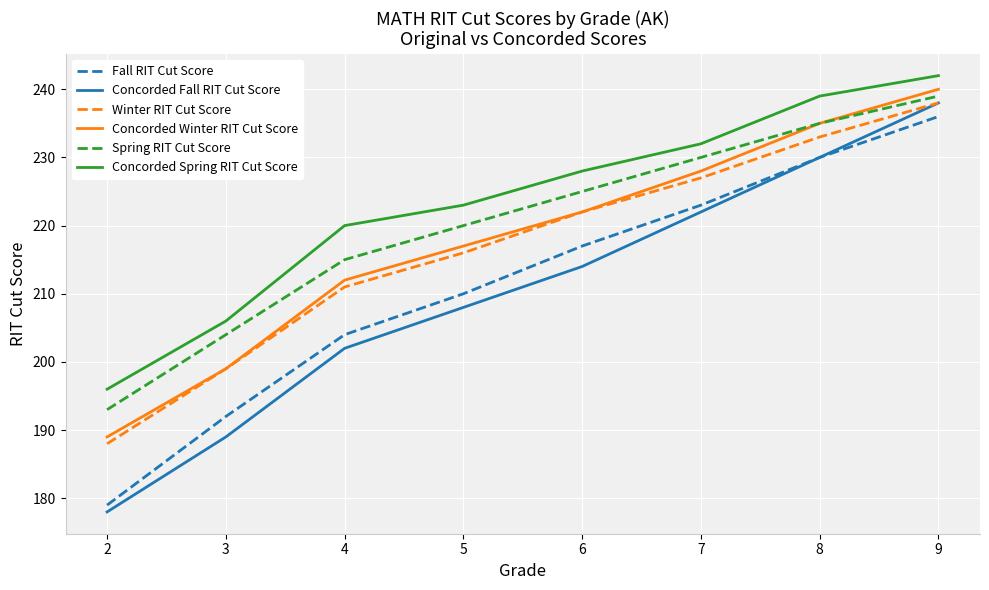

Which series has the largest total across all categories?

Concorded Spring RIT Cut Score